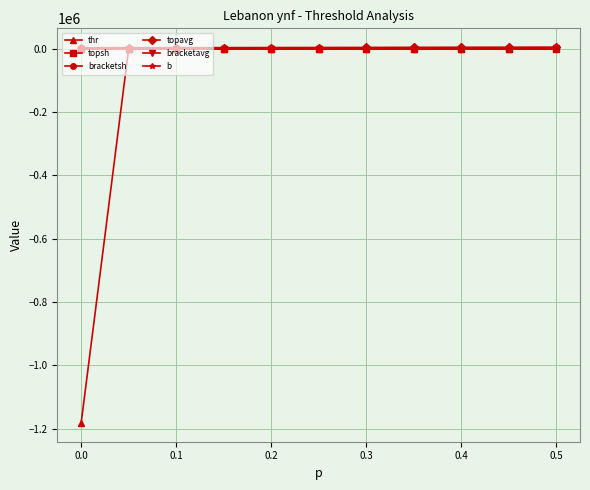

Which series has the widest spread of values?

thr